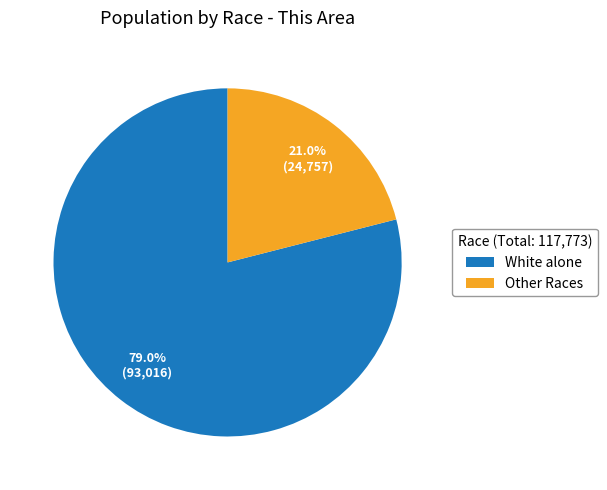

Count the number of slices in the pie.

2